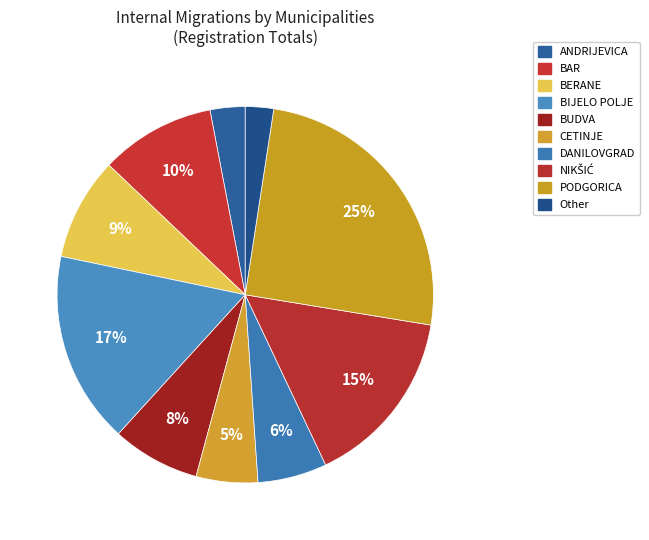

To the nearest percent, what is the difference between the BAR and BERANE slice percentages?

1%